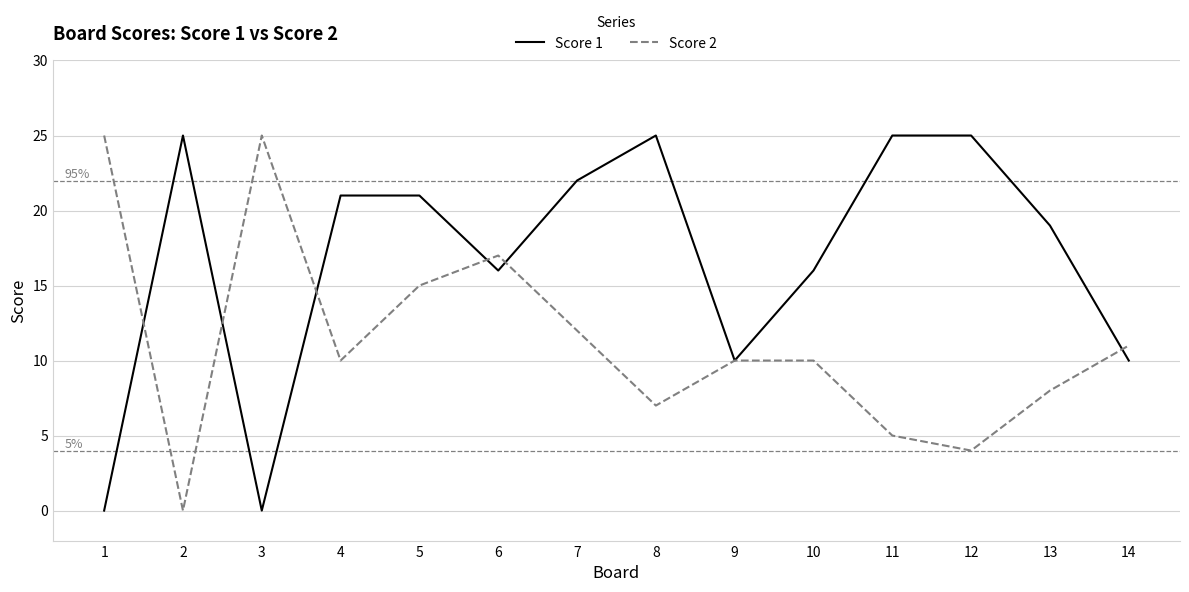

What is the average value of the Score 1 series?

17